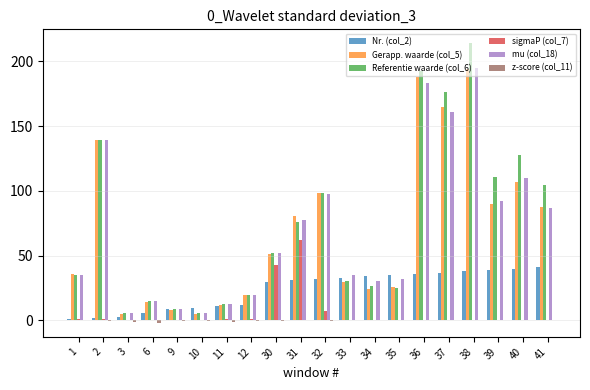

What is the maximum value shown in the chart?

214.0